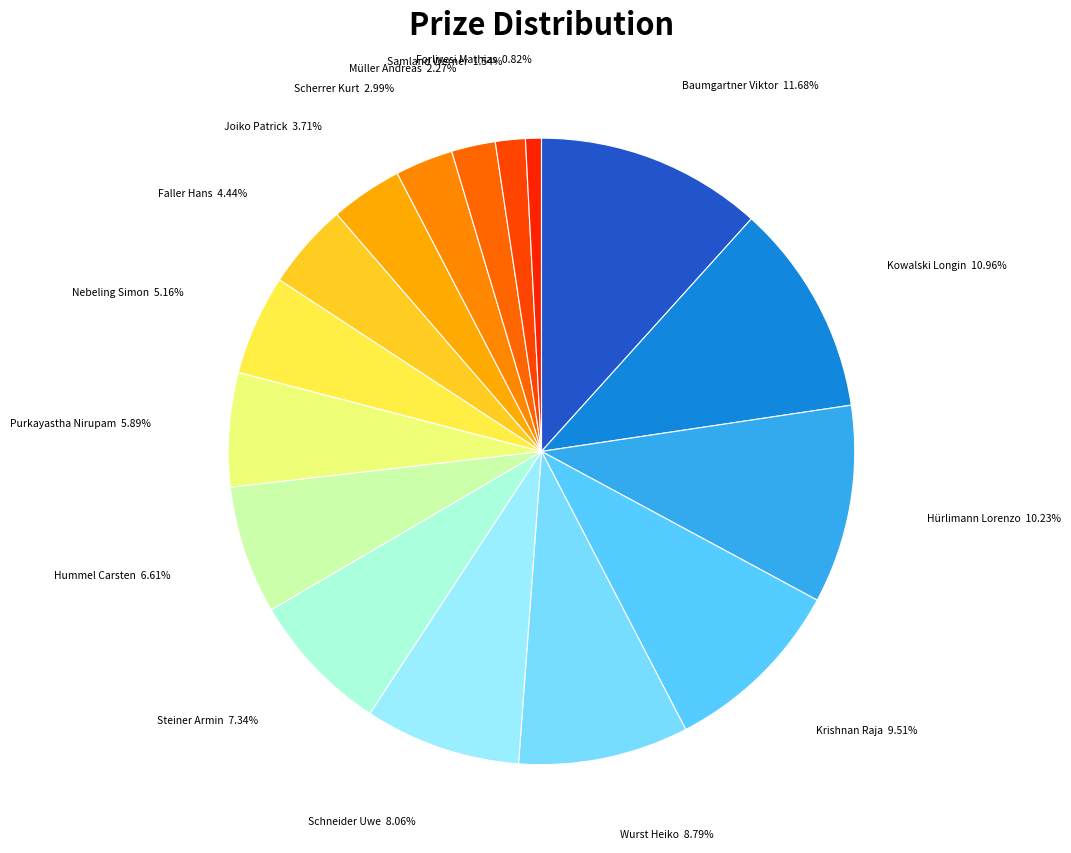

Rank the categories by value from highest to lowest.

Baumgartner Viktor, Kowalski Longin, Hürlimann Lorenzo, Krishnan Raja, Wurst Heiko, Schneider Uwe, Steiner Armin, Hummel Carsten, Purkayastha Nirupam, Nebeling Simon, Faller Hans, Joiko Patrick, Scherrer Kurt, Müller Andreas, Samland Werner, Forlivesi Mathias